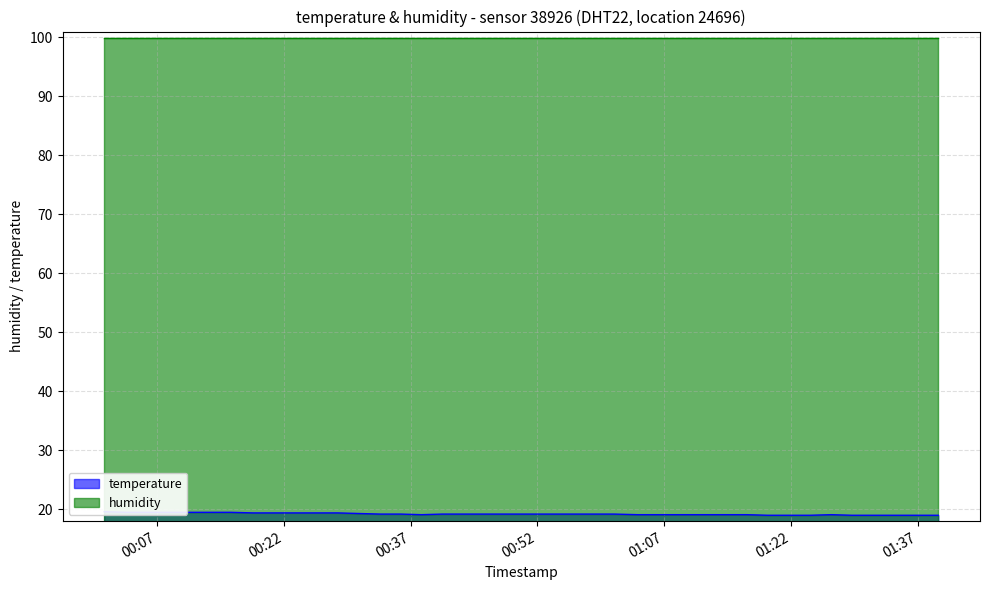

At which category does the data reach its first local valley?

2023-10-13T00:38:18